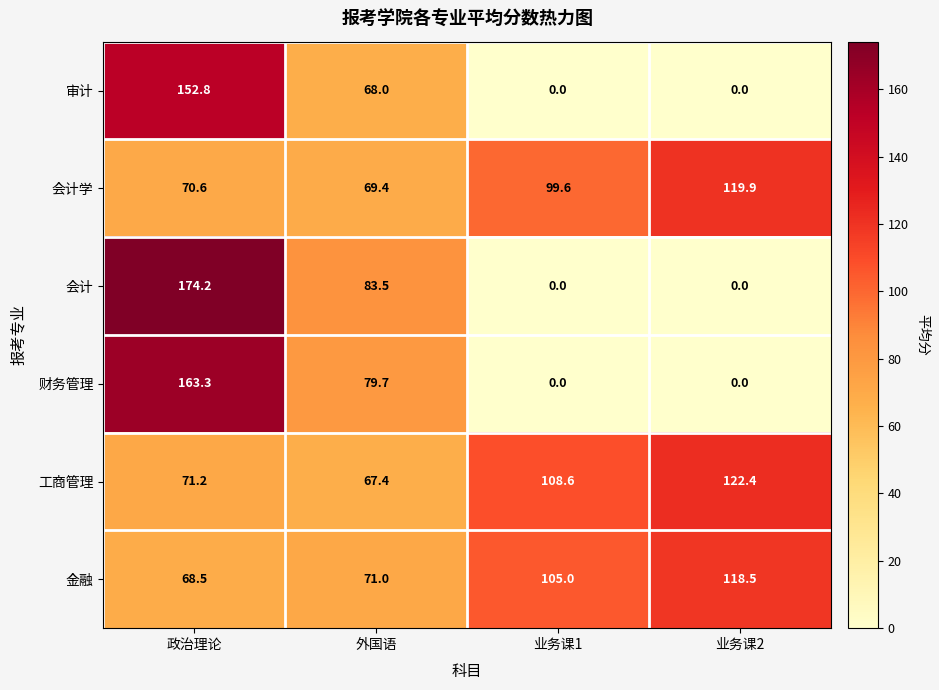

What is the greatest value displayed?

174.2